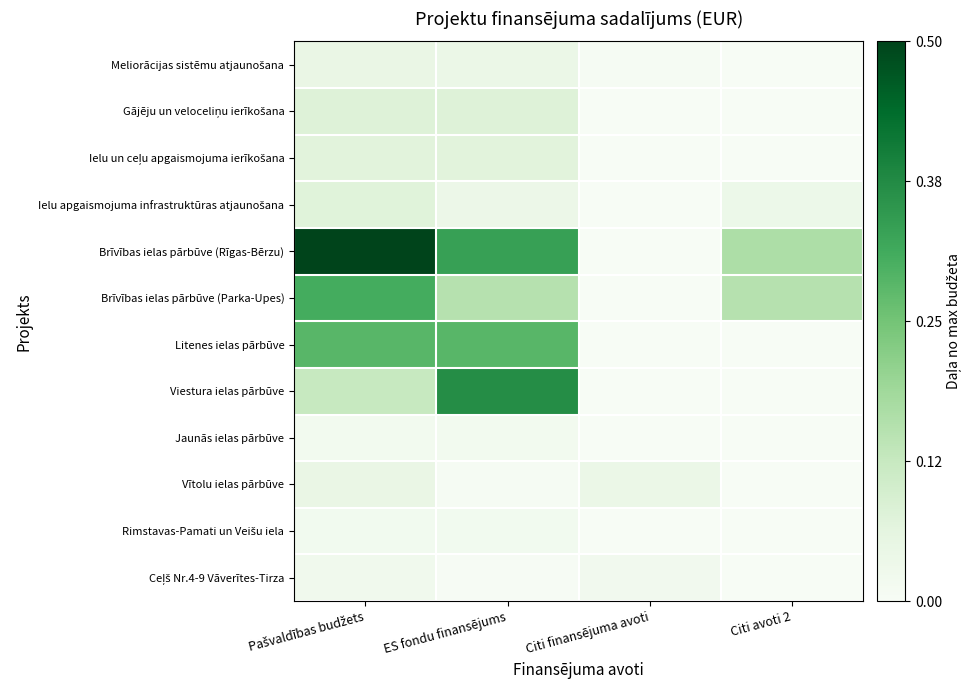

Which series has the largest range (max minus min)?

Brīvības ielas pārbūve (Rīgas-Bērzu)